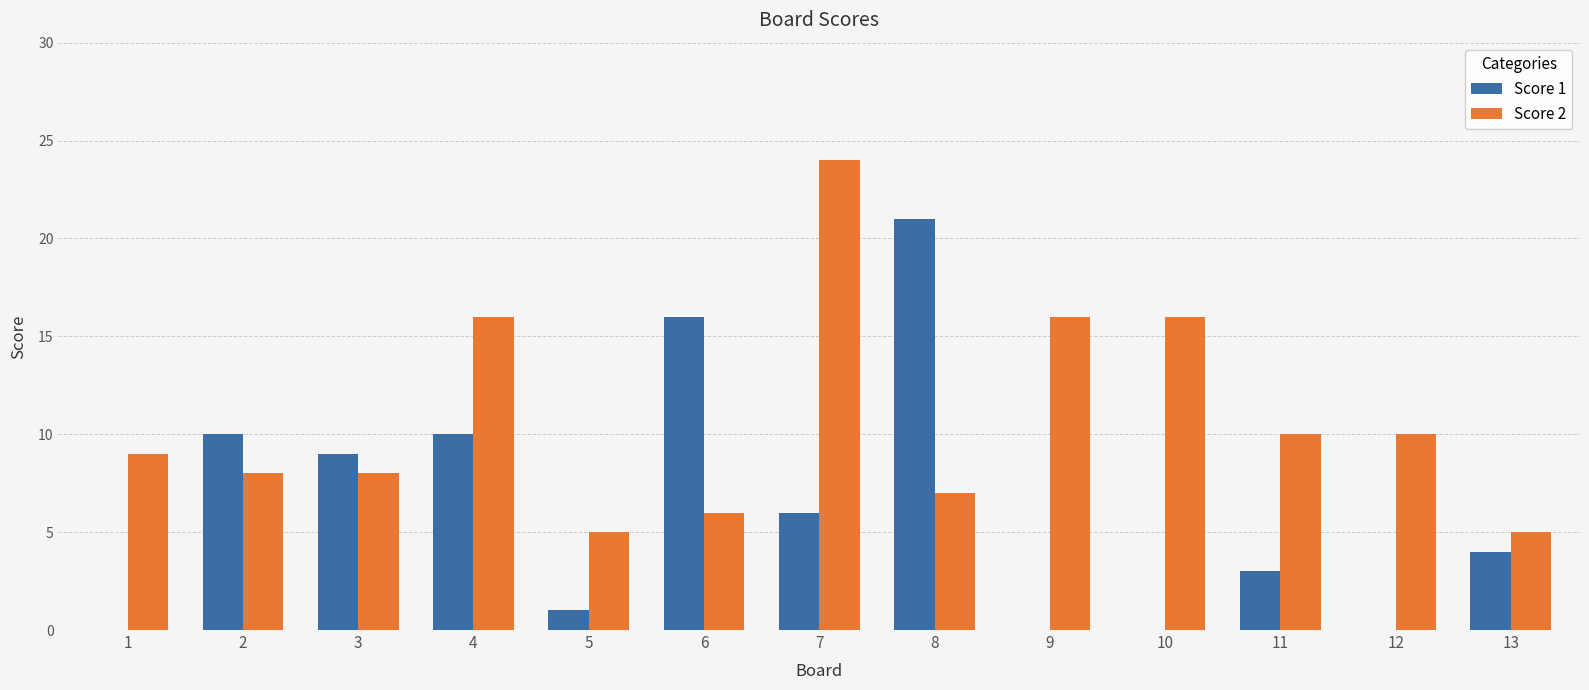

Which category has the highest value across all series?

7